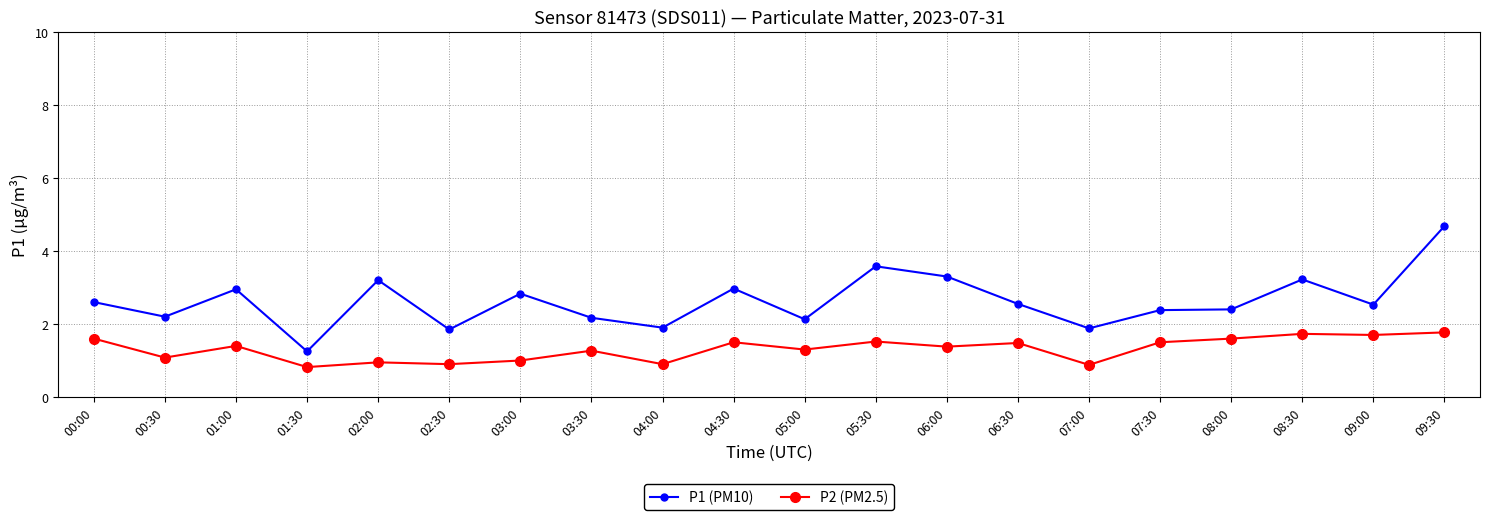

What is the total value across all series at 09:00?

4.2